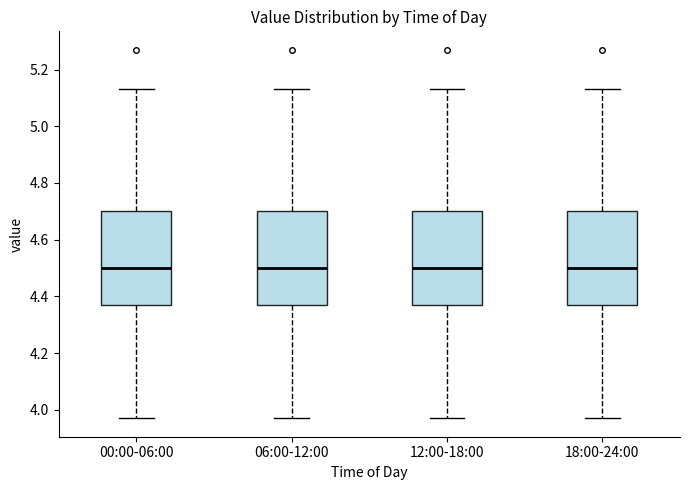

Where does the upper whisker of the box for 00:00-06:00 end on the y-axis? The values are not printed on the chart, so give them approximately, as read against the axis.

5.14